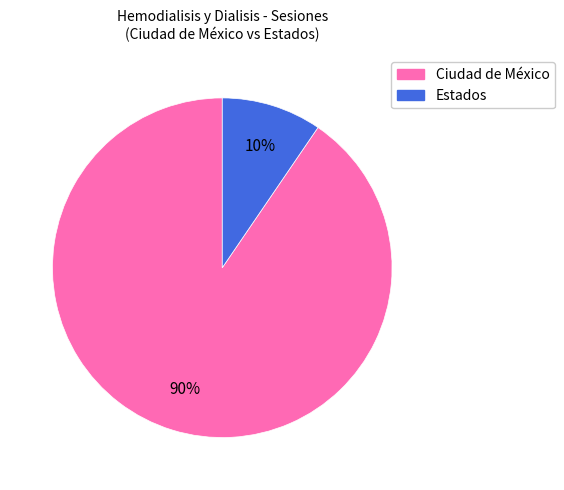

Which has a higher value, Ciudad de México or Estados?

Ciudad de México